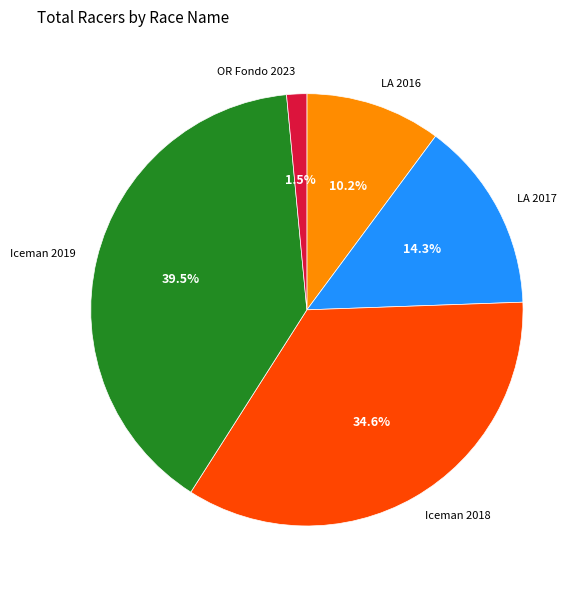

Does any single category account for the majority?

No